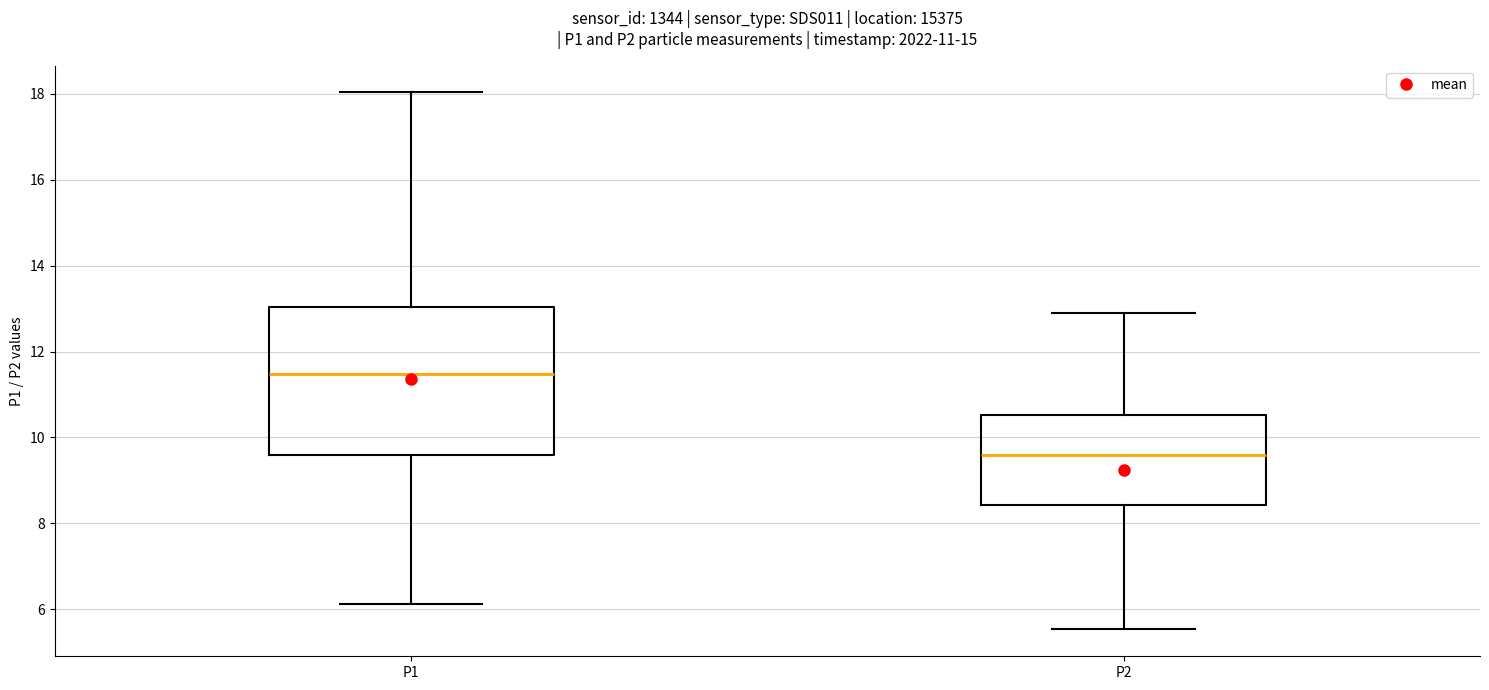

Reading left to right, read every box against the y-axis: the position of its median line, the range the box covers, and the ends of its whiskers. The values are not printed on the chart, so give them approximately, as read against the axis.

P1: median 11.4, box 9.6 to 13.0, whiskers 6.2 to 18.0
P2: median 9.6, box 8.4 to 10.6, whiskers 5.6 to 13.0